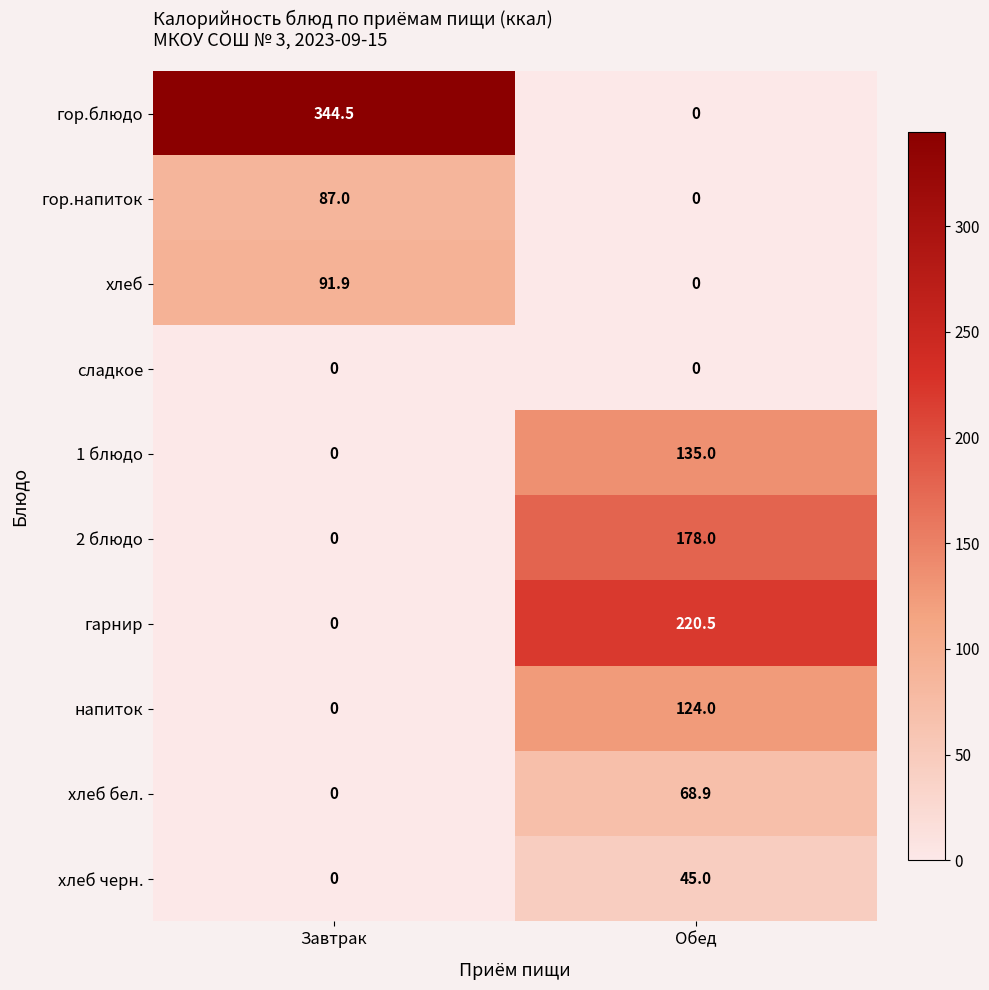

What is the average value of the хлеб черн. series?

22.5